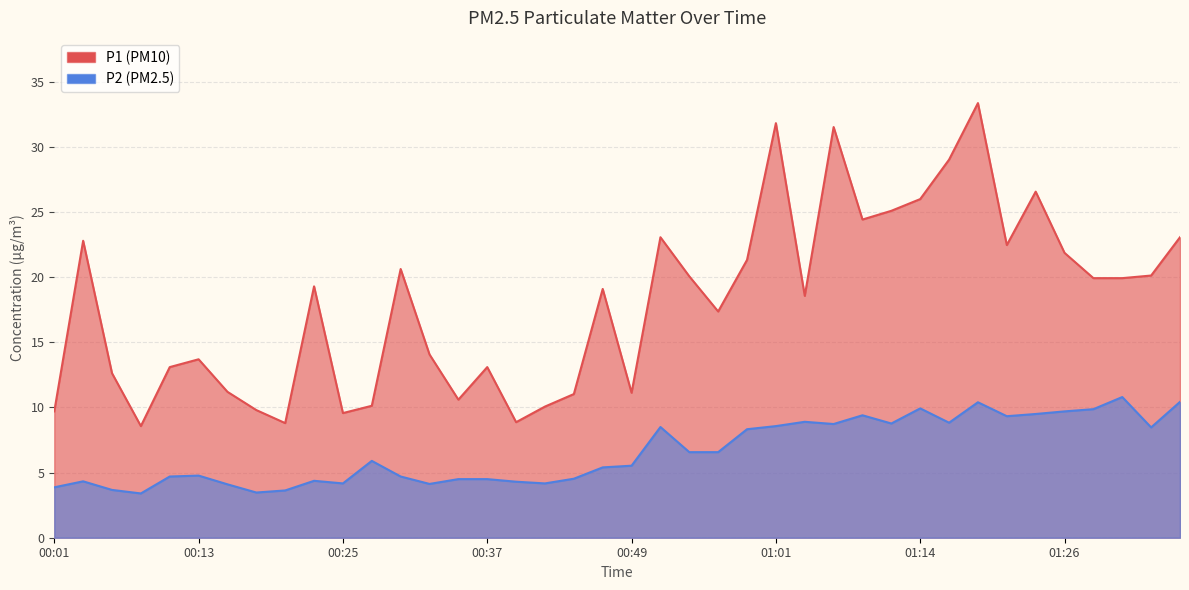

What is the difference between the P2 values at 00:42 and 01:28?

5.7